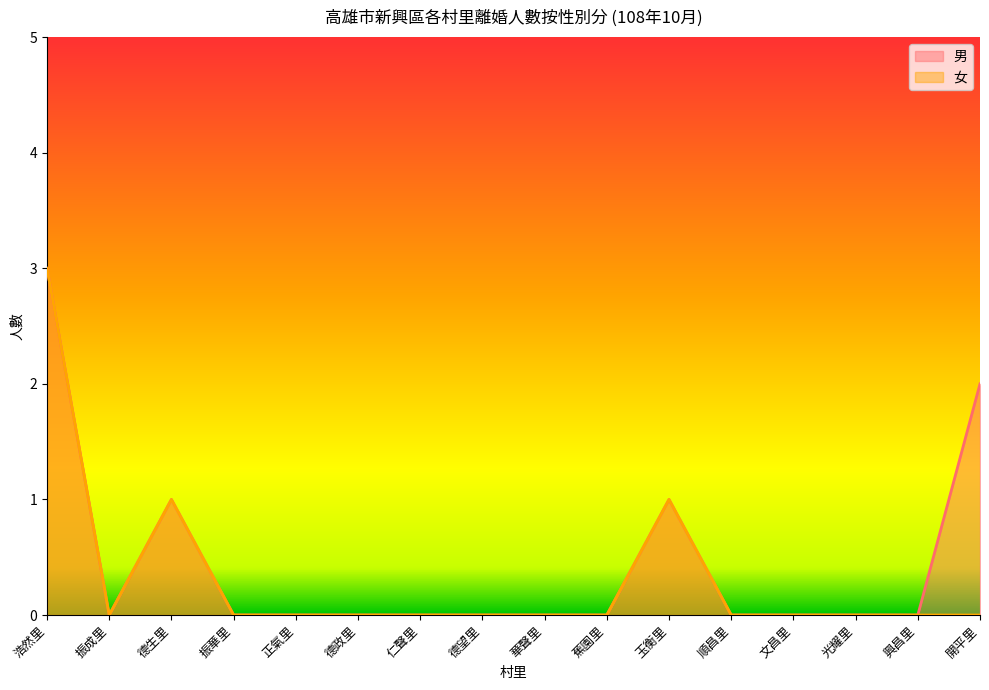

True or false: 女 and 男 intersect in this chart.

False